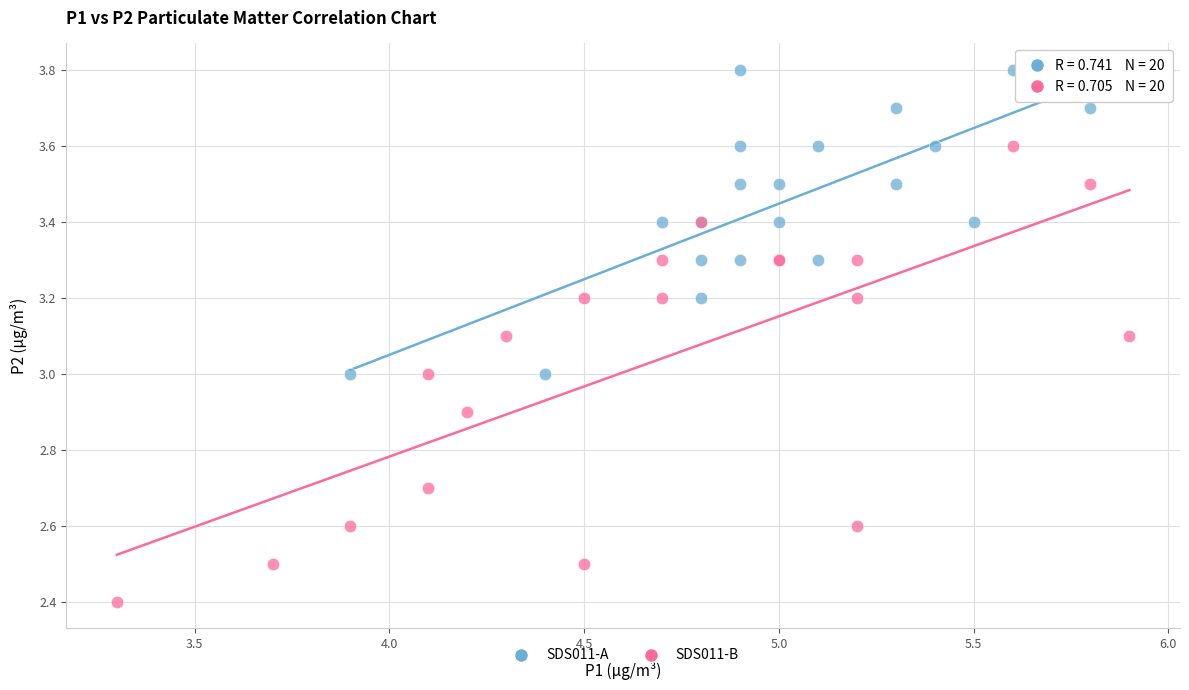

Which series has the widest spread of Y values?

SDS011-B